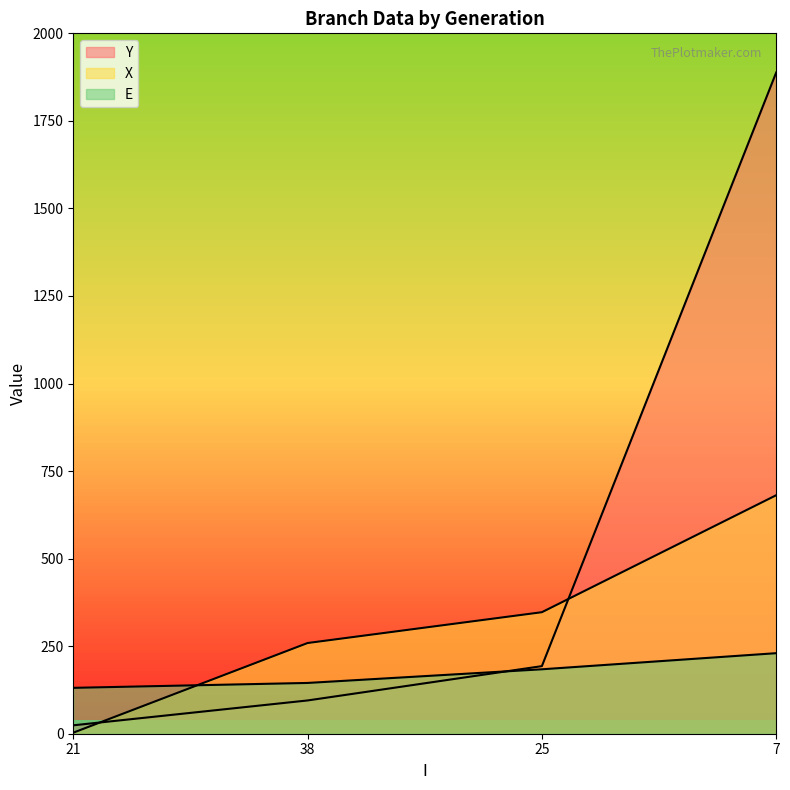

Is it true that E equals 43 at 21?

False